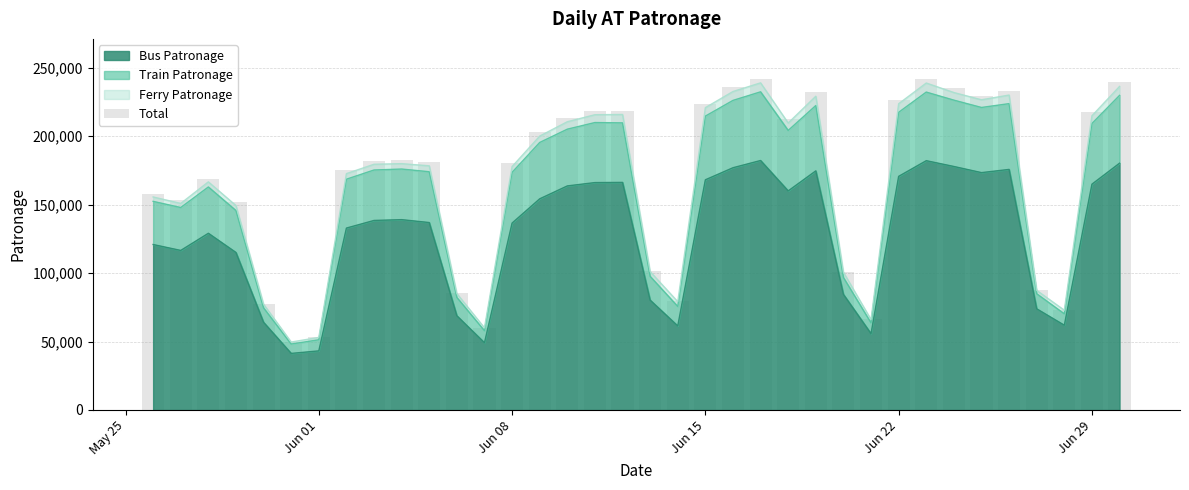

What is the value of the 2nd bar from the left?

153048